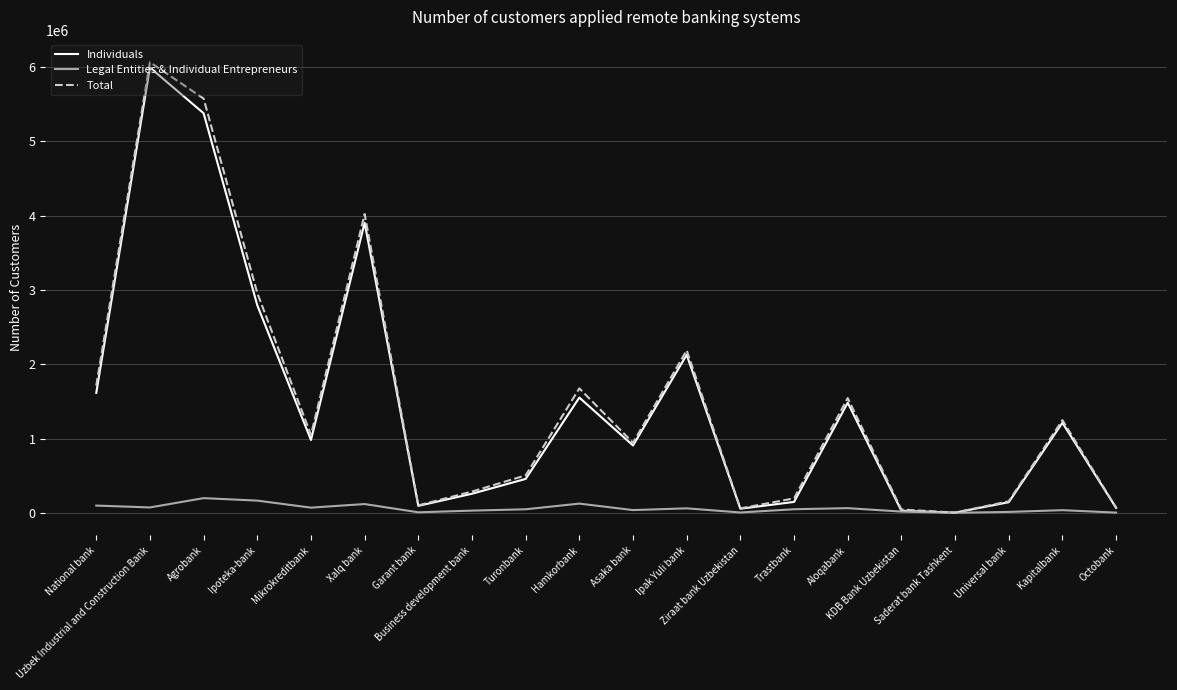

In Legal Entities & Individual Entrepreneurs, how many points are higher than both neighbors (excluding endpoints)?

6